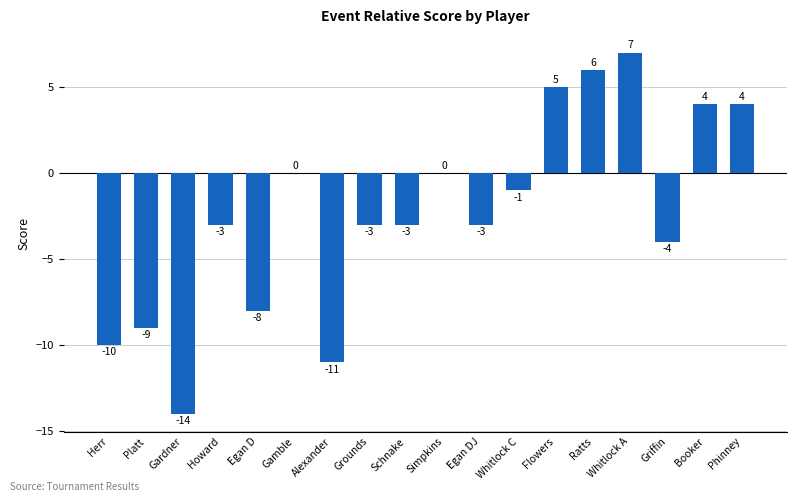

Which category has the highest value across all series?

Whitlock A